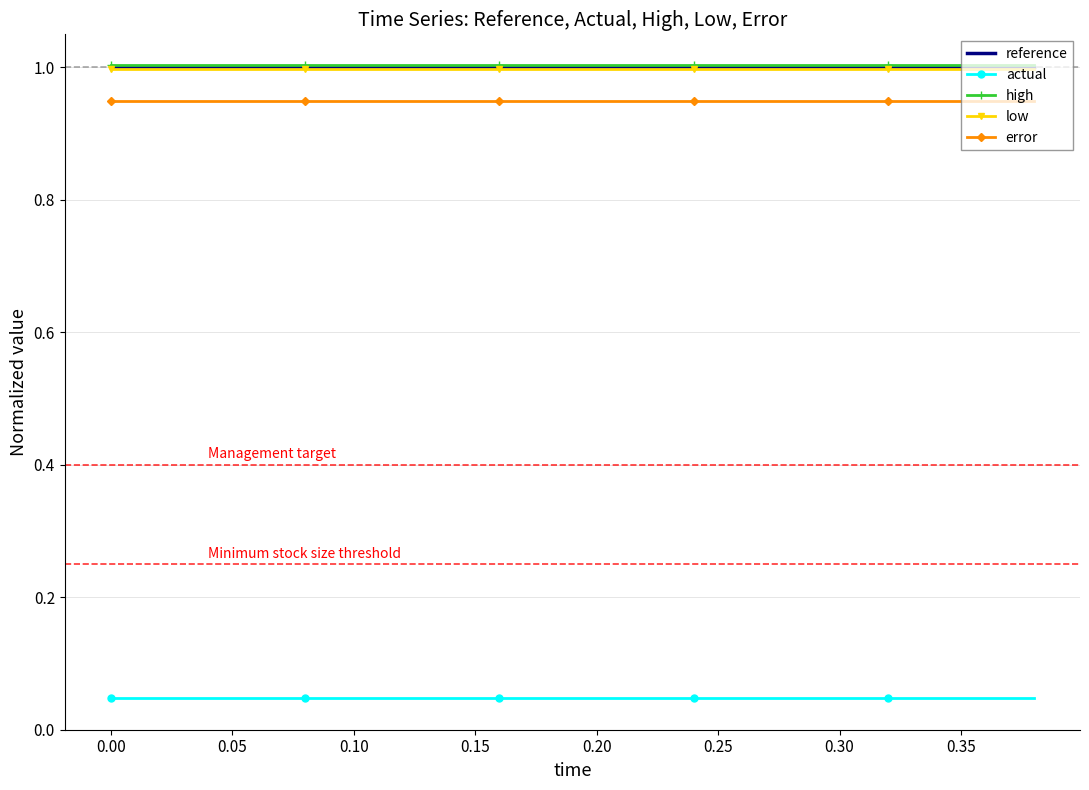

Is it true that error equals 0.3 at 0.30?

False